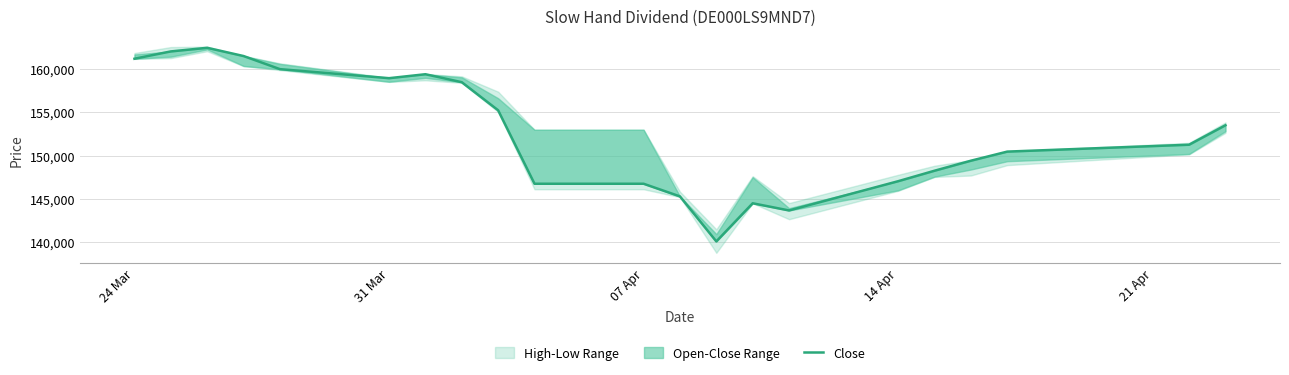

Where is the first local minimum?

31 Mar